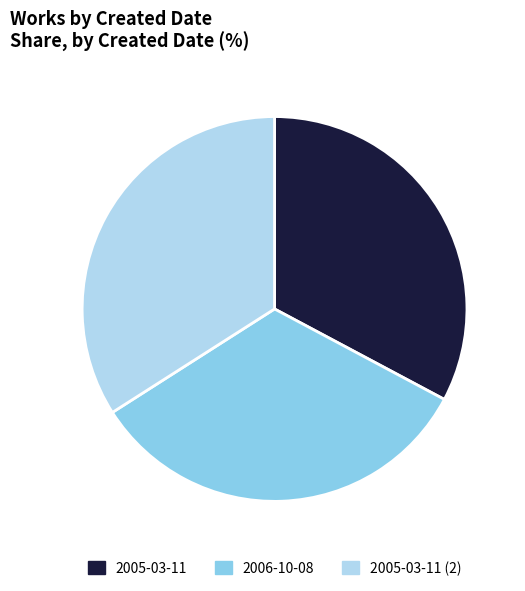

Is there a majority slice in this chart?

No